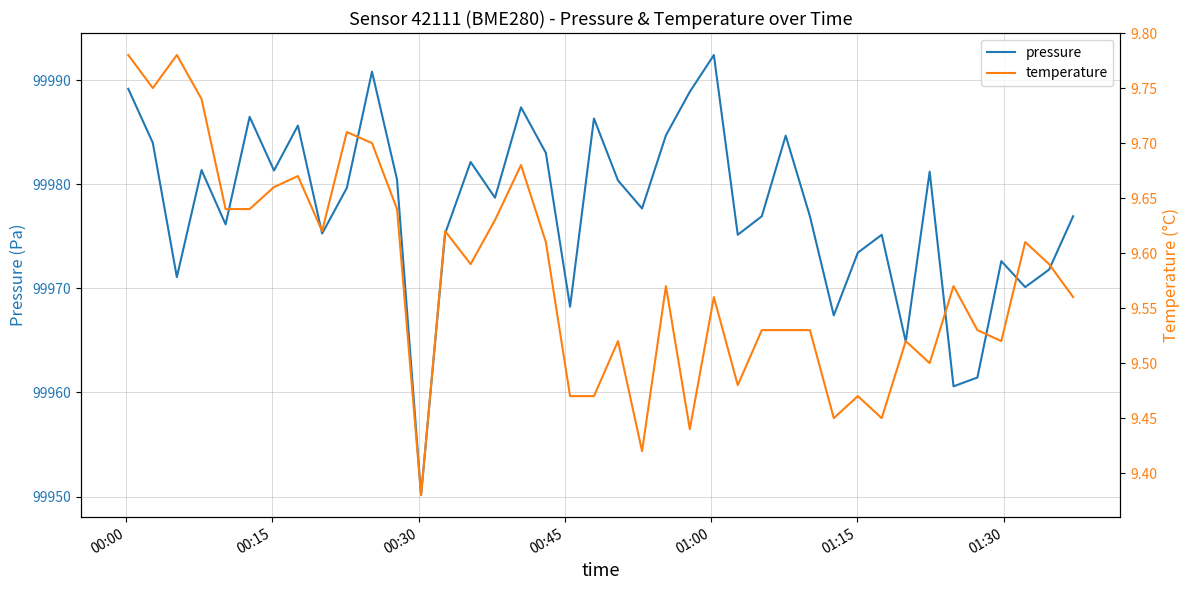

What is the lowest value of the pressure series?

99950.1